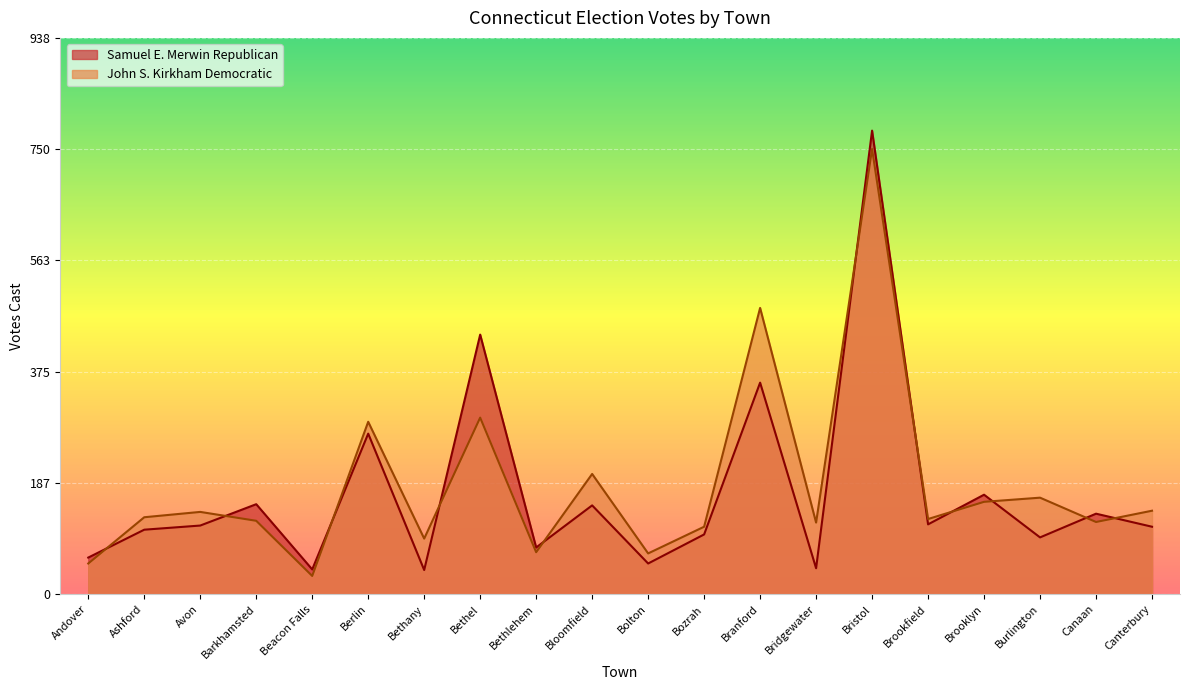

What is the value of the John S. Kirkham Democratic point at the 14th from the left?

121